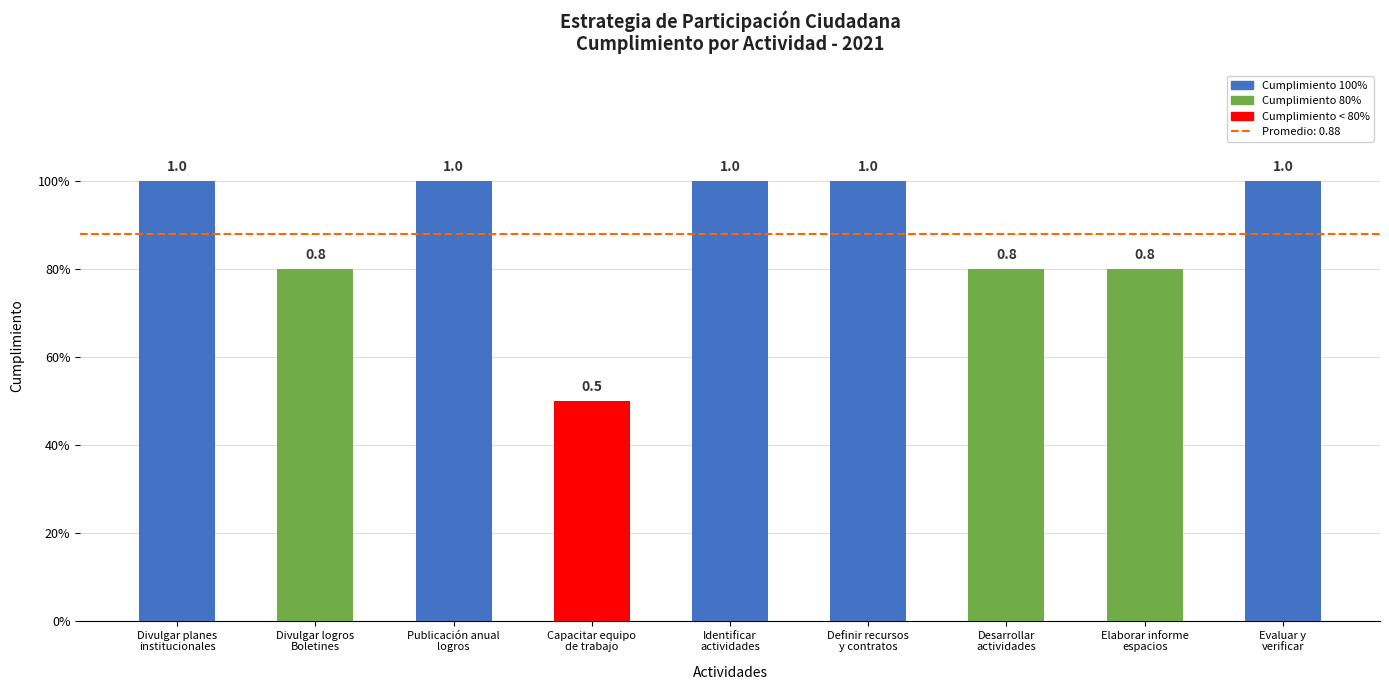

List the labels in order of value, largest first.

Divulgar planes
institucionales, Publicación anual
logros, Identificar
actividades, Definir recursos
y contratos, Evaluar y
verificar, Divulgar logros
Boletines, Desarrollar
actividades, Elaborar informe
espacios, Capacitar equipo
de trabajo